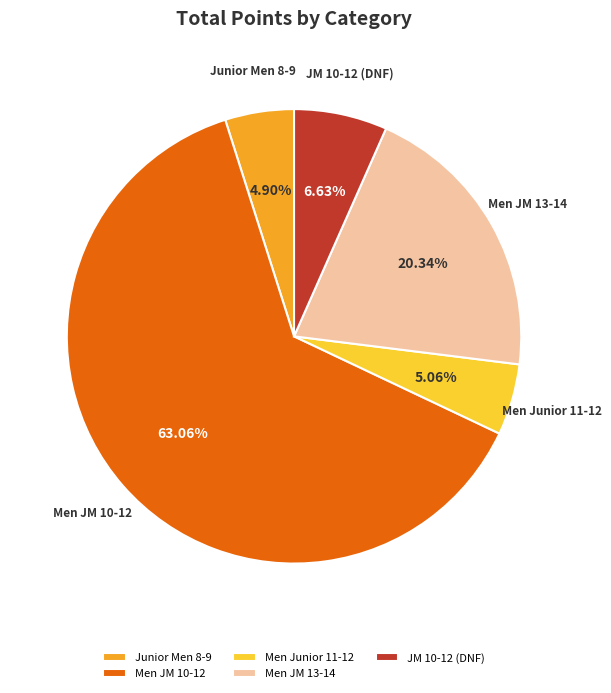

Combined, what portion of the pie is Men Junior 11-12 and Junior Men 8-9?

10.0%